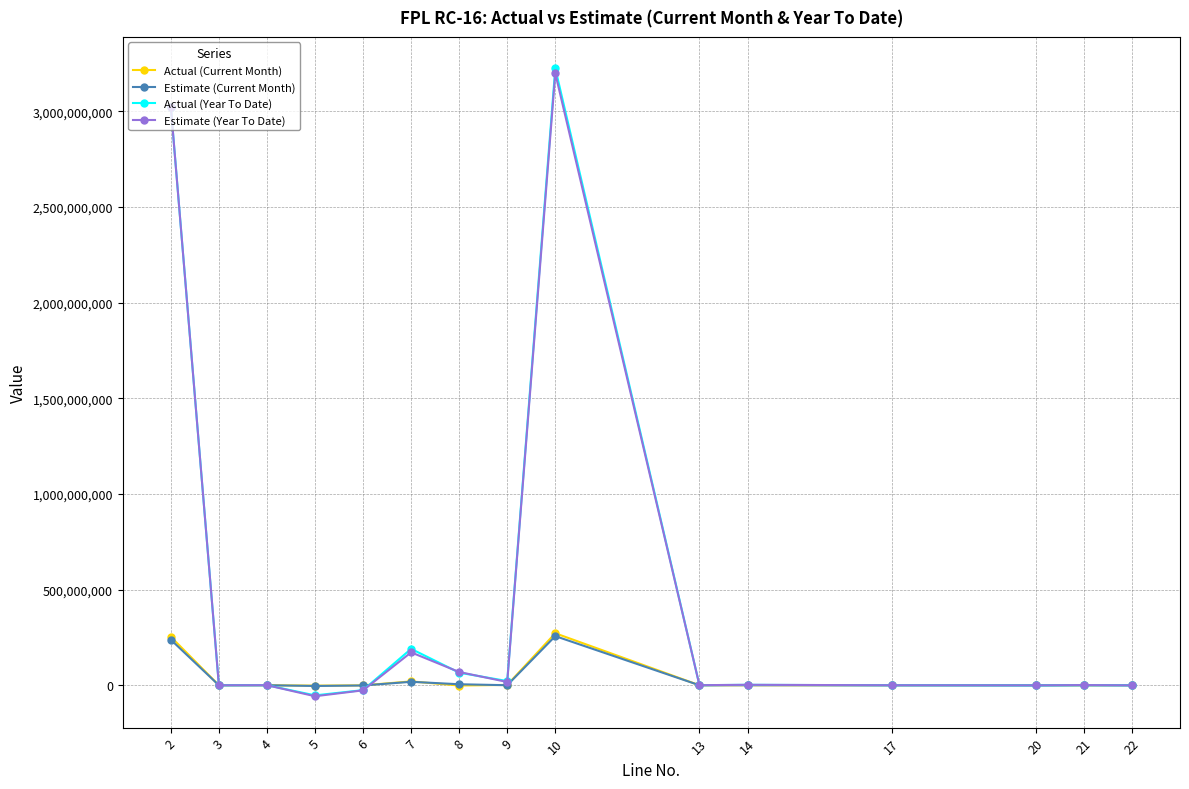

True or false: Actual (Year To Date) has more than 2 interior local peaks.

True